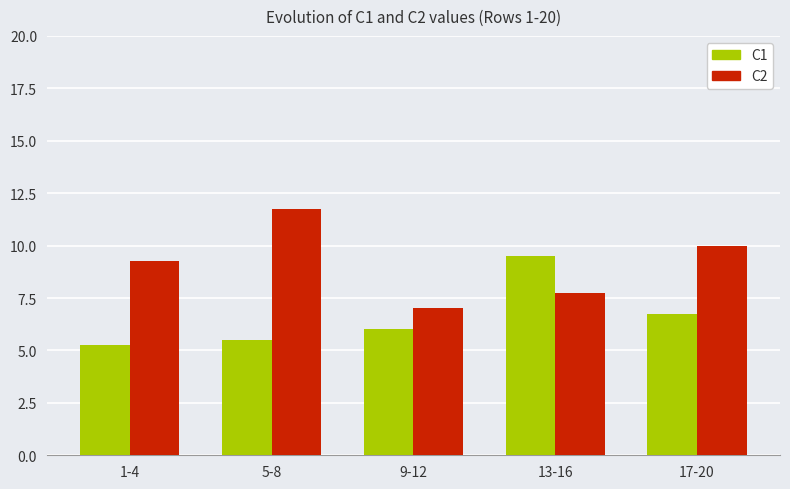

Which series has the largest total across all categories?

C2